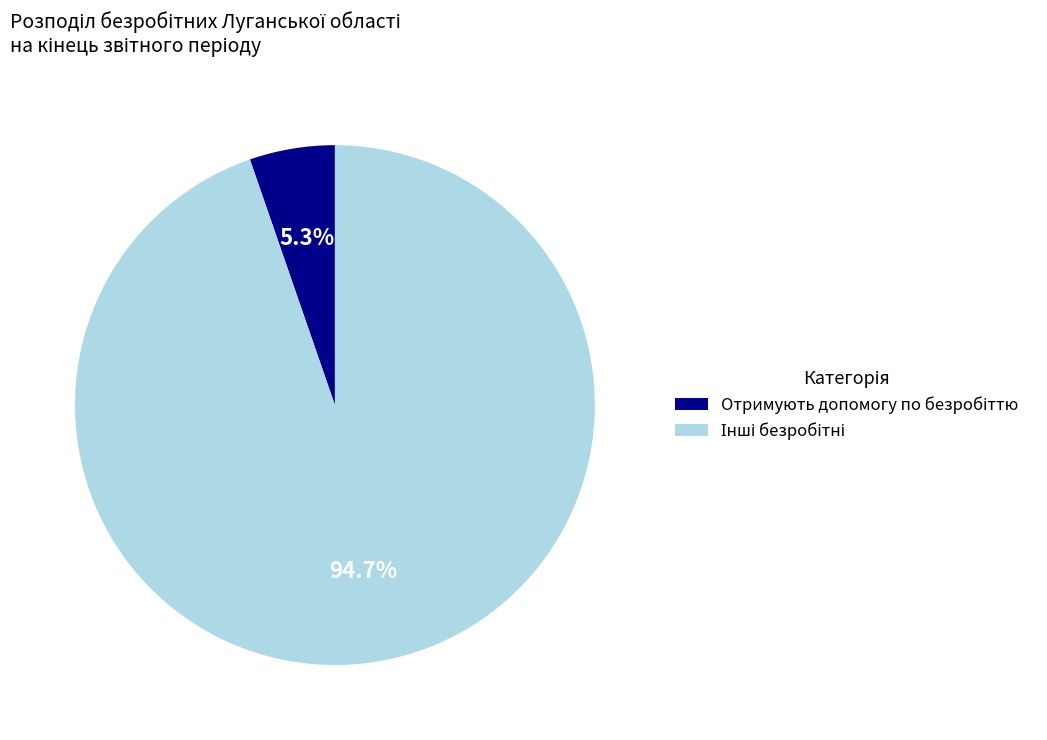

Does any single category account for the majority?

Yes